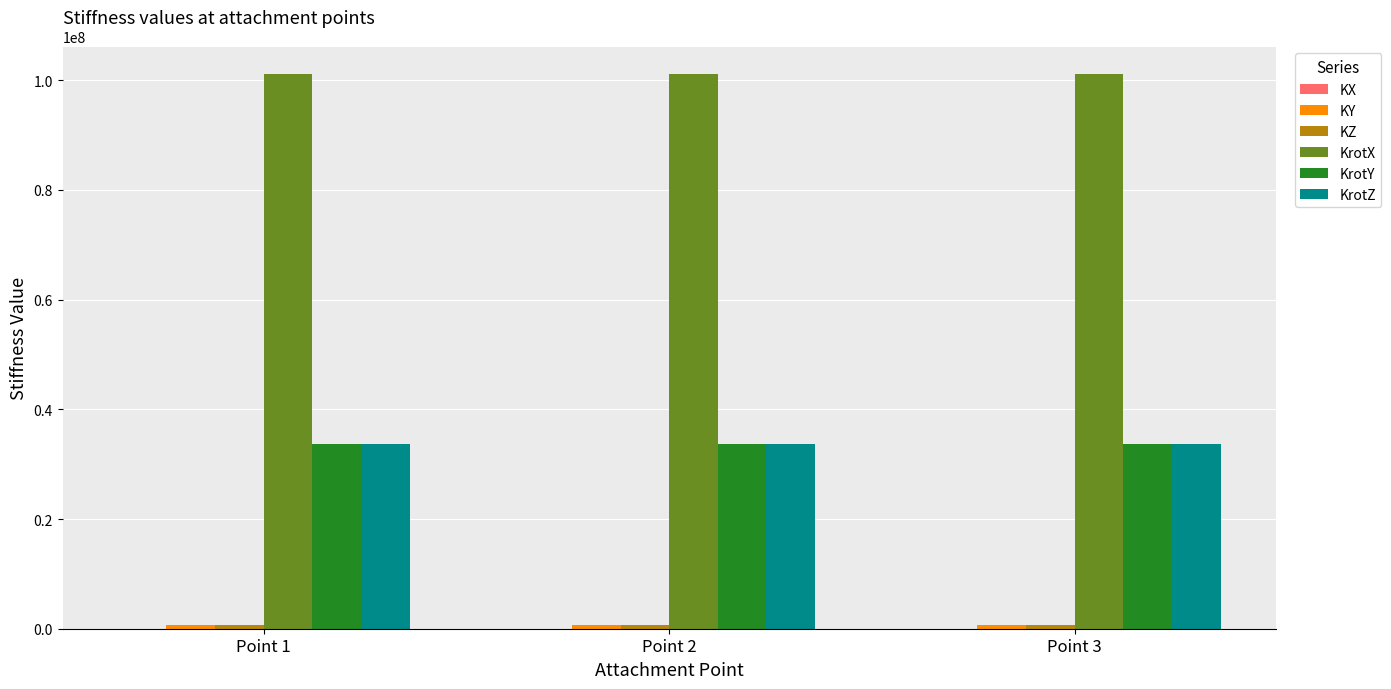

What is the lowest value of the KrotX series?

101093750.0